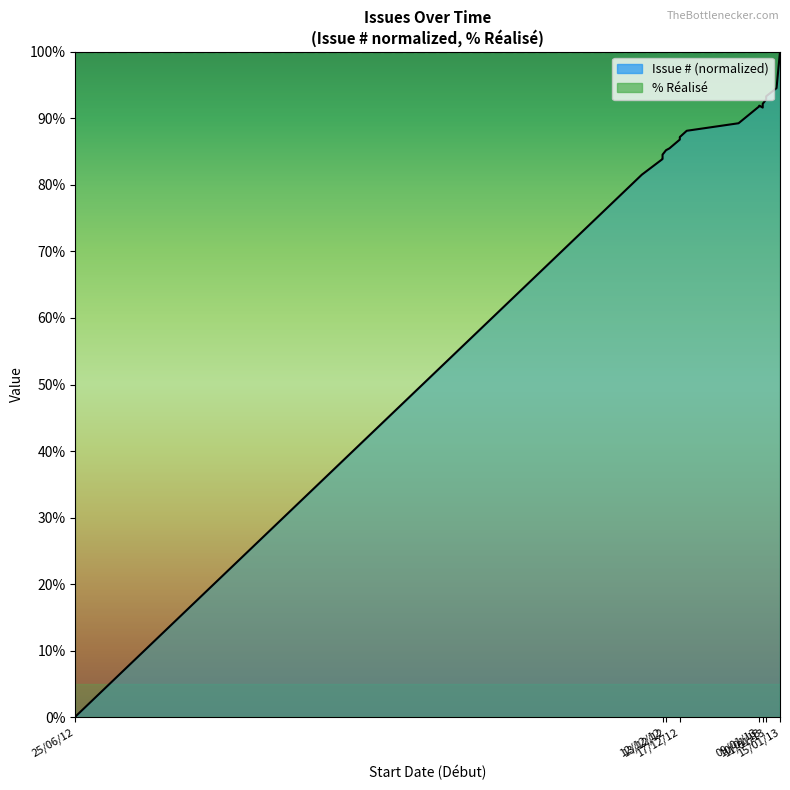

Which series changed the most between 09/01/13 and 11/01/13?

Issue # (normalized)